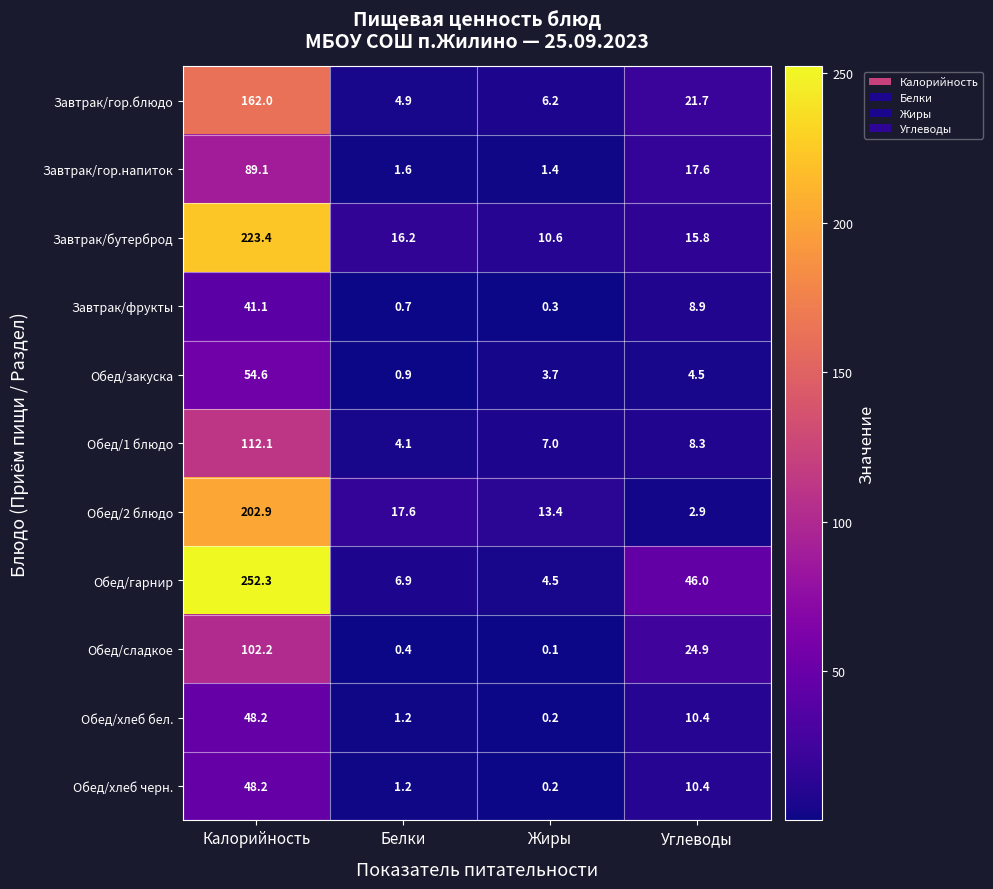

Which series has the largest total across all categories?

Обед/гарнир